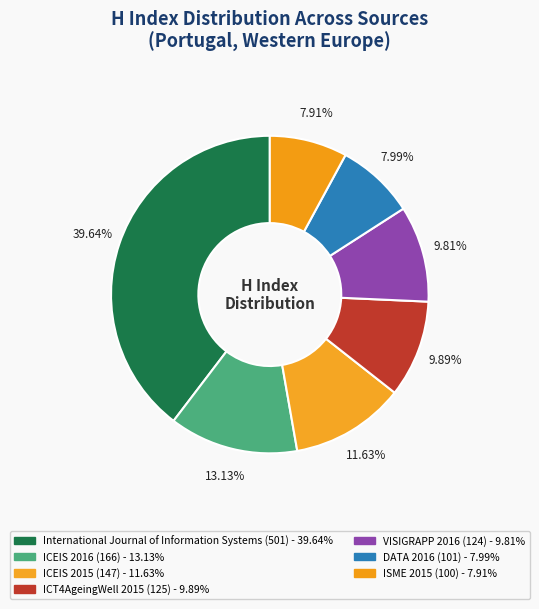

How many slices are in this pie chart?

7